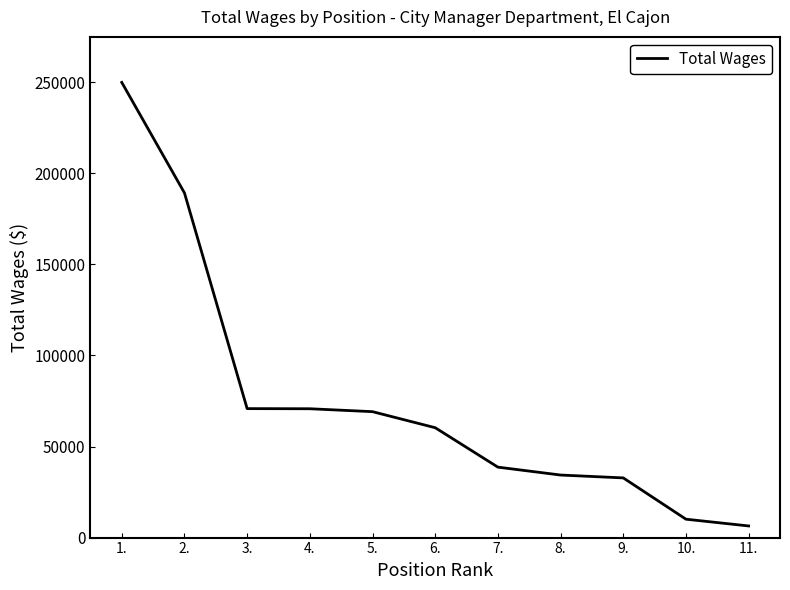

How many lines are shown in the chart?

1